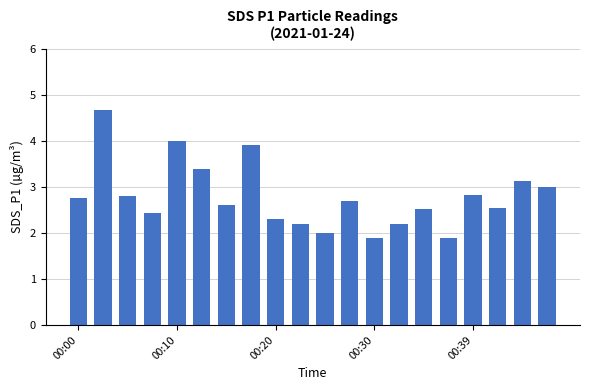

What is the value of the 20th bar from the left?

3.0